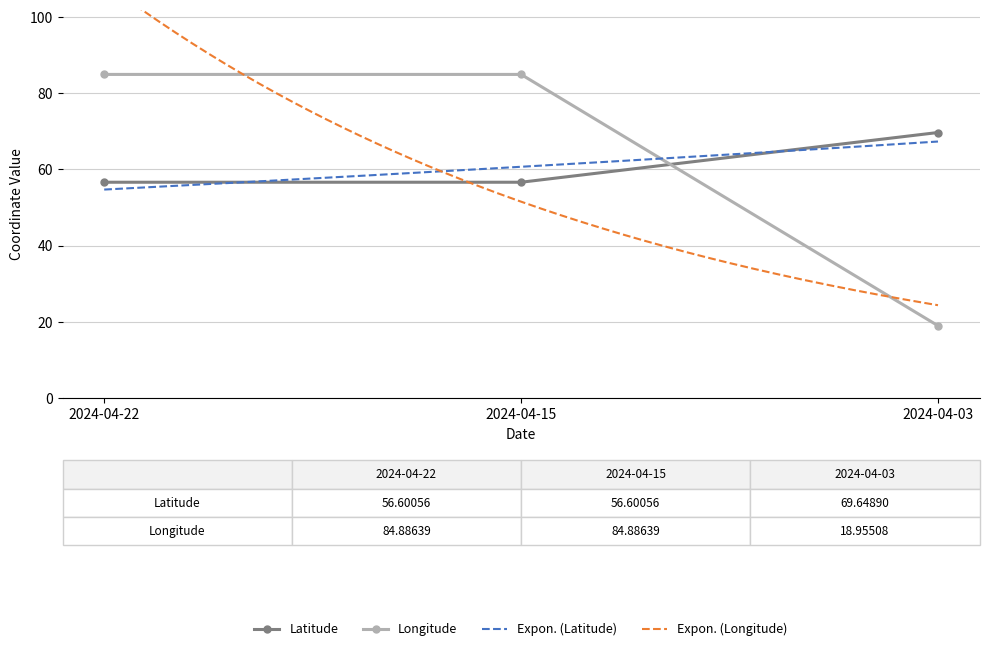

At which label is Latitude closest to 63?

2024-04-22